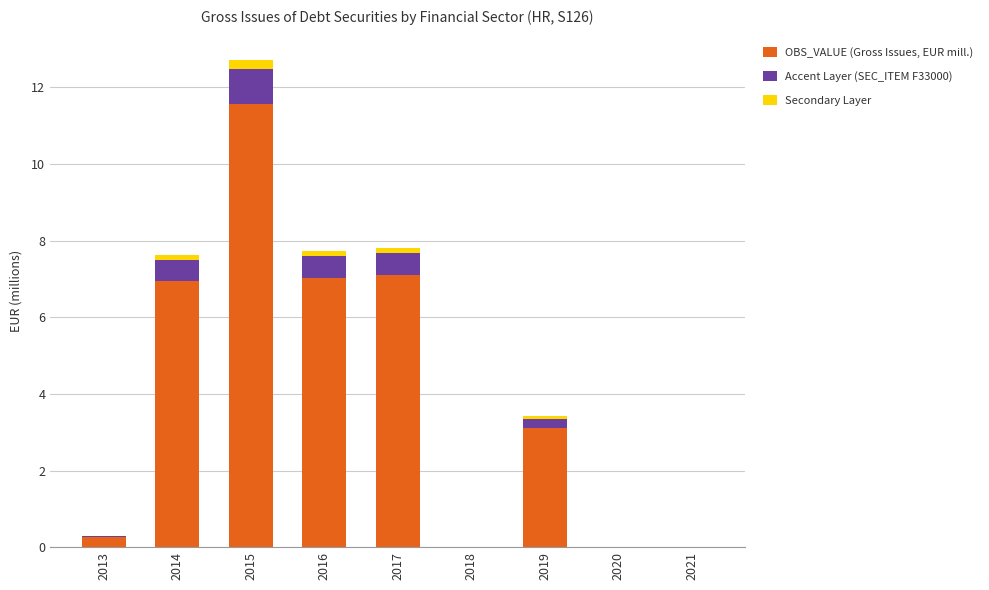

How many distinct data groups are displayed?

3